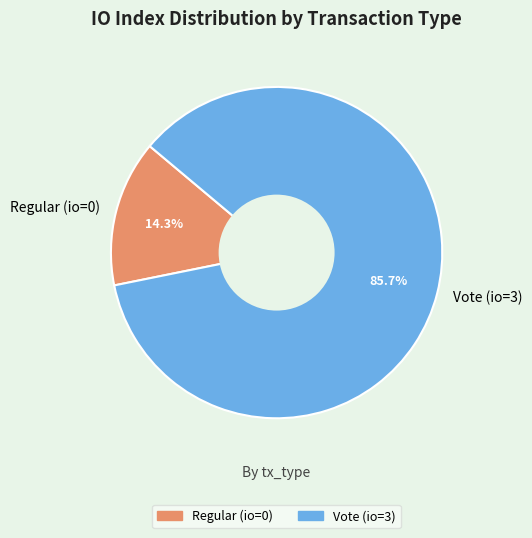

Is Regular the majority of the pie?

No